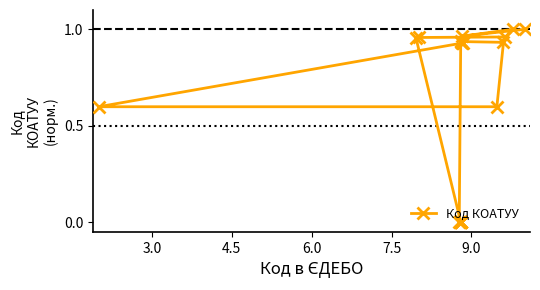

What is the sum of all values?

11.7